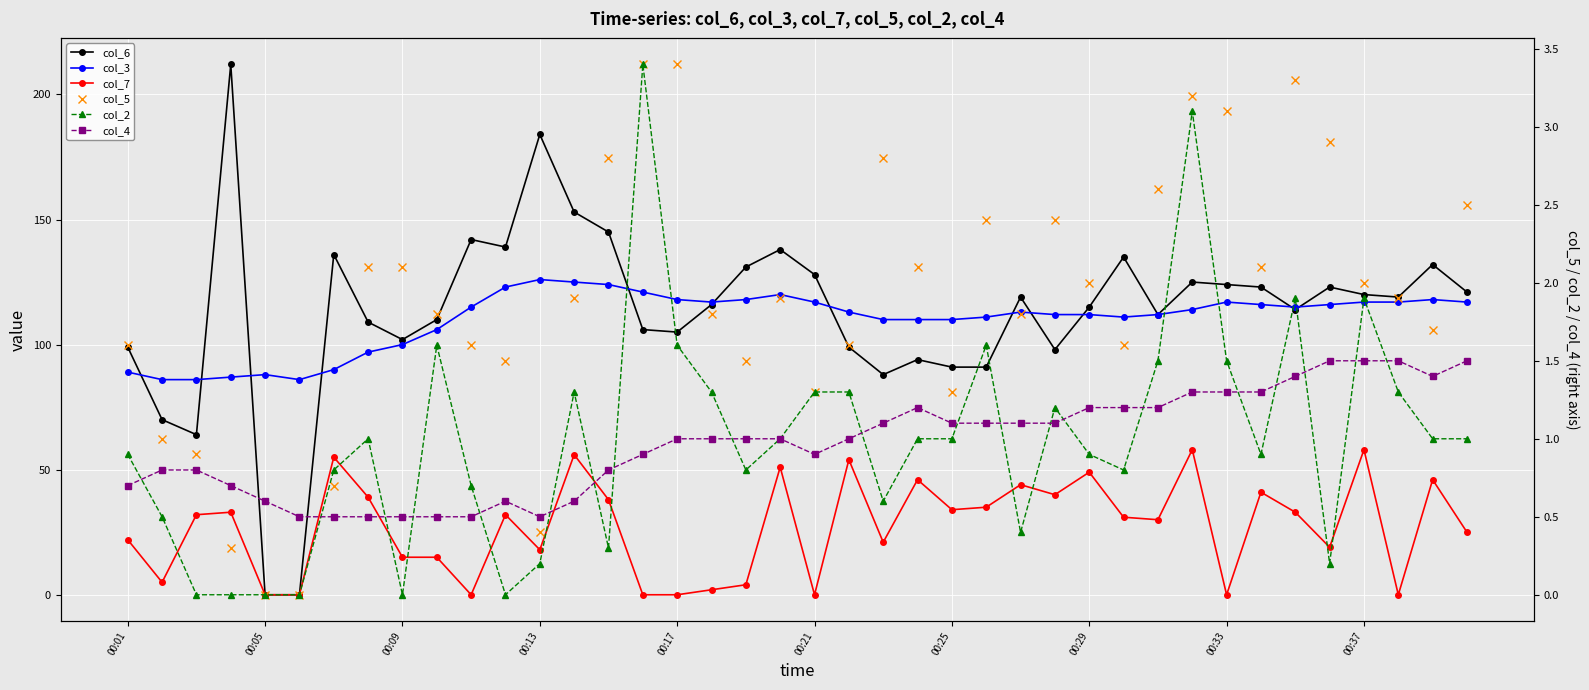

The col_4 series shows 1.6 at 00:21. True or false?

False